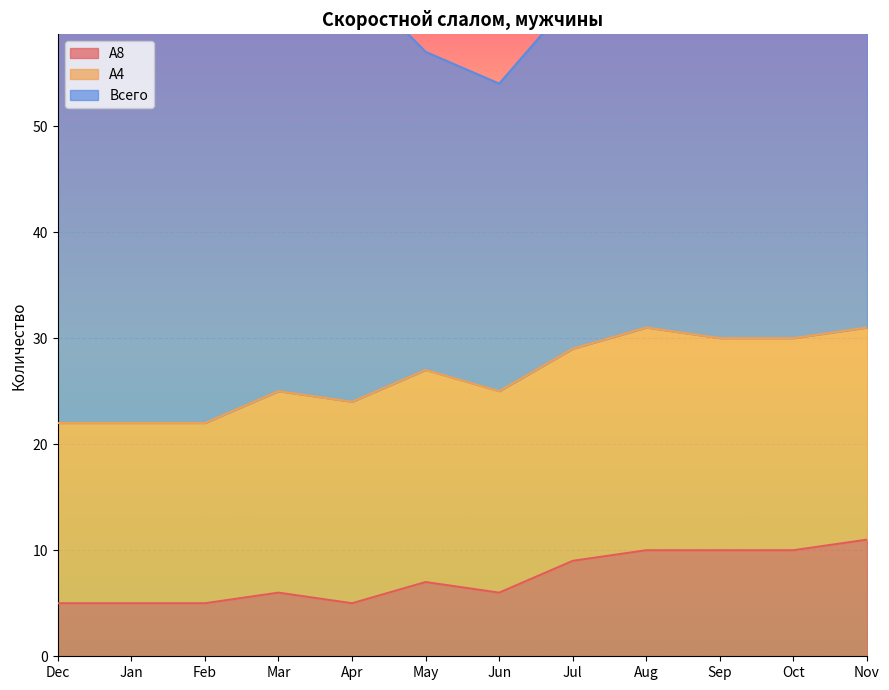

At which category is the sum across all series the highest?

Nov